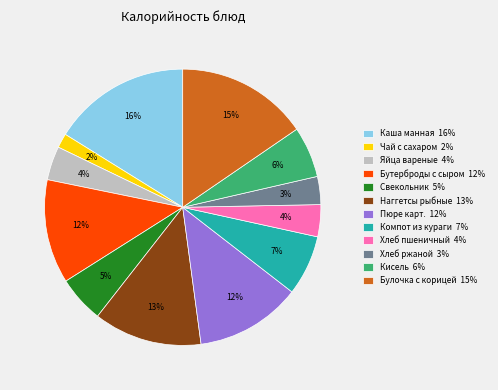

How many slices are in this pie chart?

12